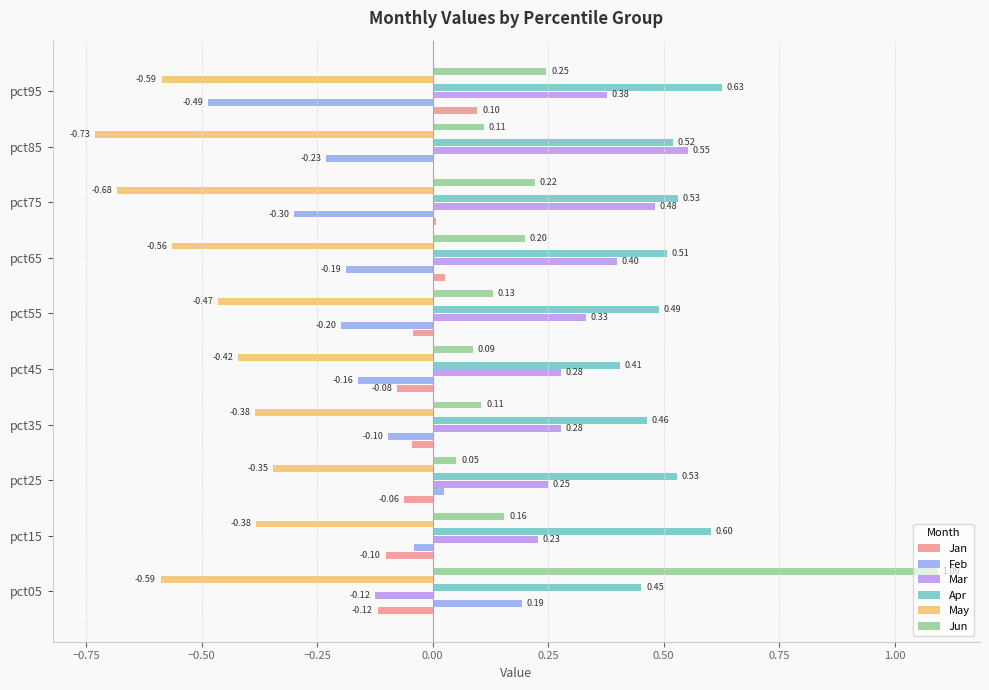

Which series has the widest spread of values?

Jun